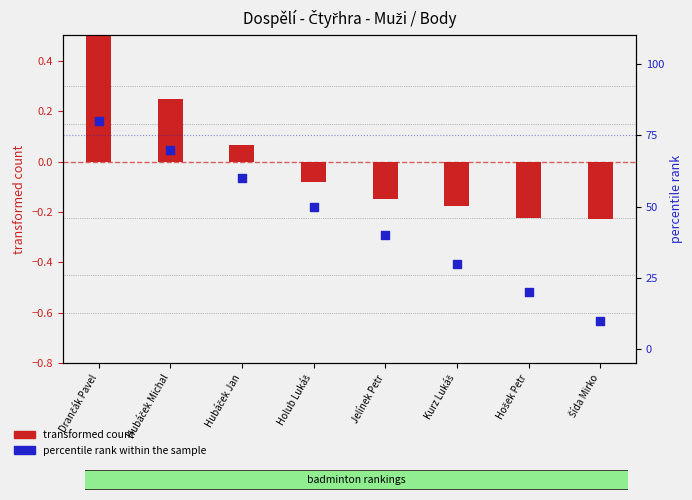

Which series has the largest total across all categories?

percentile rank within the sample